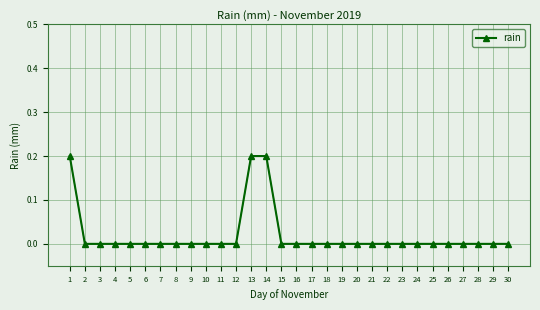

Is it true that the value at 7 is 0.0?

True